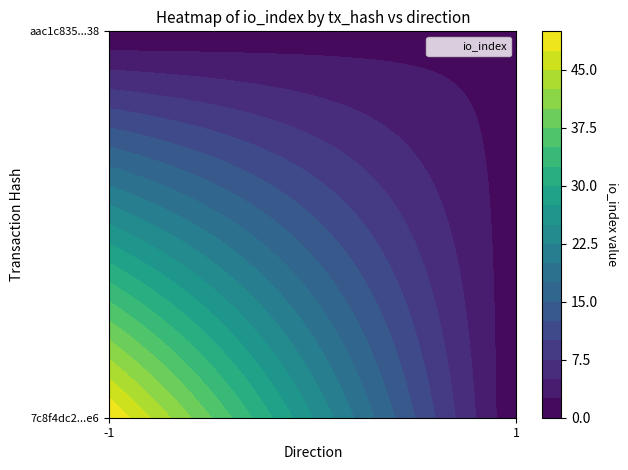

Count the 7c8f4dc2fb2d382d23eb35fedf1149392e9a2e6 values in the range -1 to 50.

2